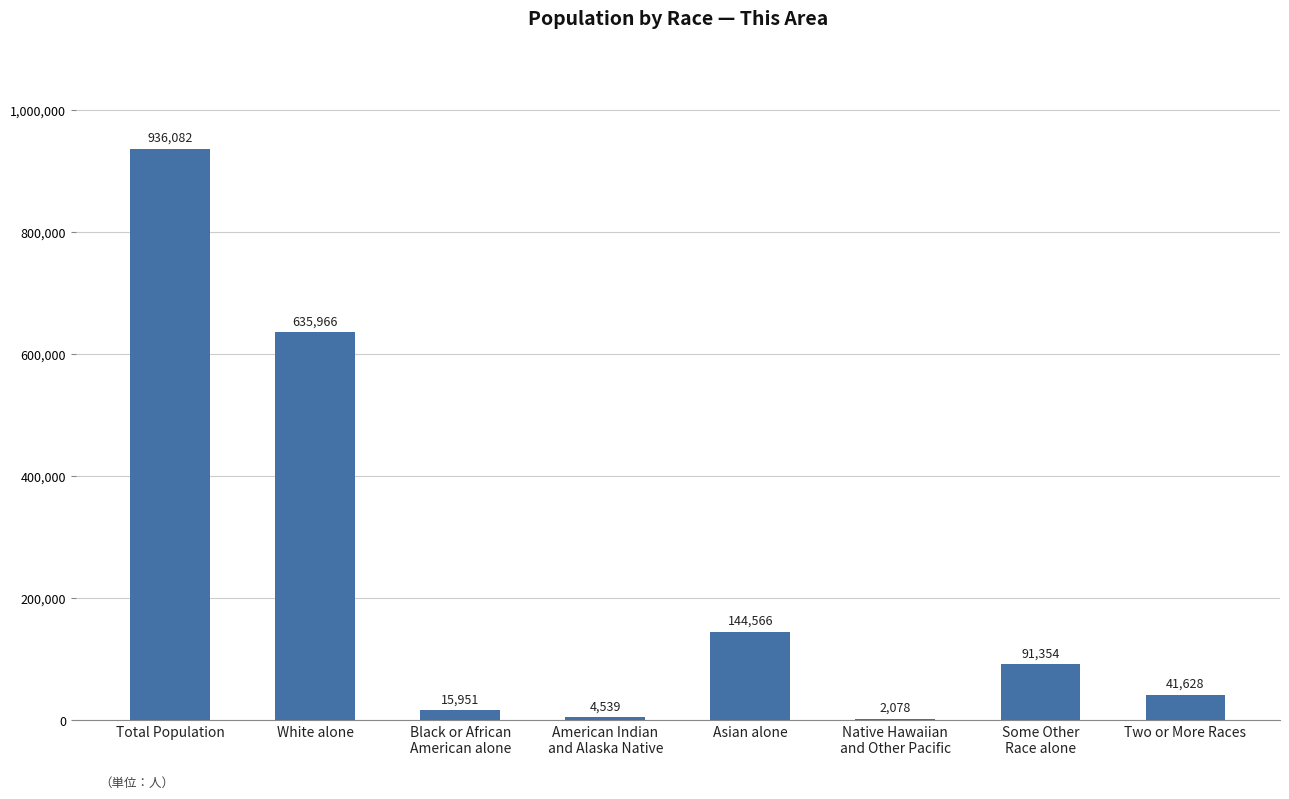

At which label does the data first exceed 91354?

Total Population